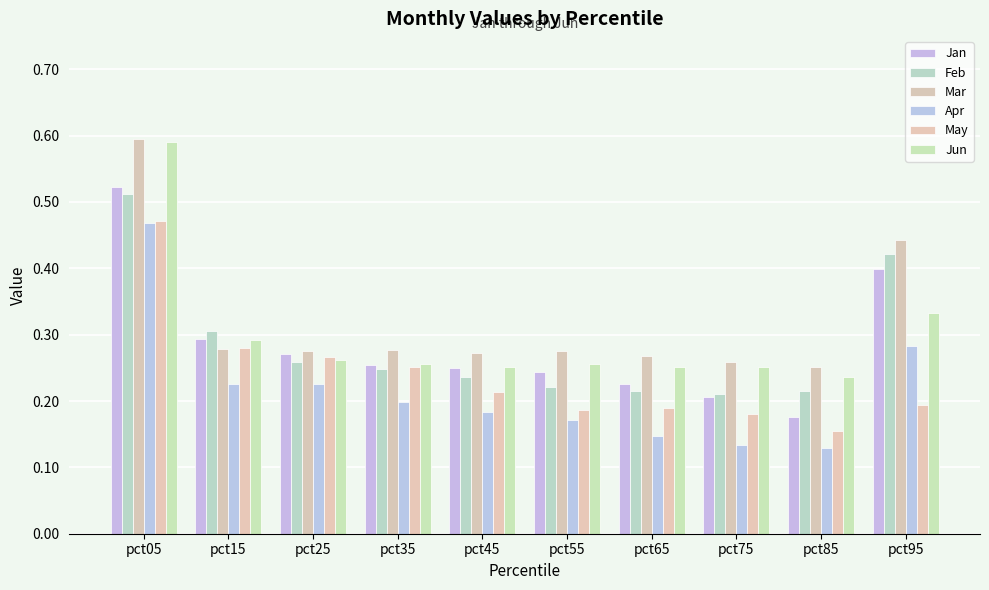

Reading left to right, transcribe all the data shown in this chart.

Jan: 0.5	0.3	0.3	0.3	0.3	0.2	0.2	0.2	0.2	0.4
Feb: 0.5	0.3	0.3	0.2	0.2	0.2	0.2	0.2	0.2	0.4
Mar: 0.6	0.3	0.3	0.3	0.3	0.3	0.3	0.3	0.3	0.4
Apr: 0.5	0.2	0.2	0.2	0.2	0.2	0.1	0.1	0.1	0.3
May: 0.5	0.3	0.3	0.3	0.2	0.2	0.2	0.2	0.2	0.2
Jun: 0.6	0.3	0.3	0.3	0.3	0.3	0.3	0.3	0.2	0.3